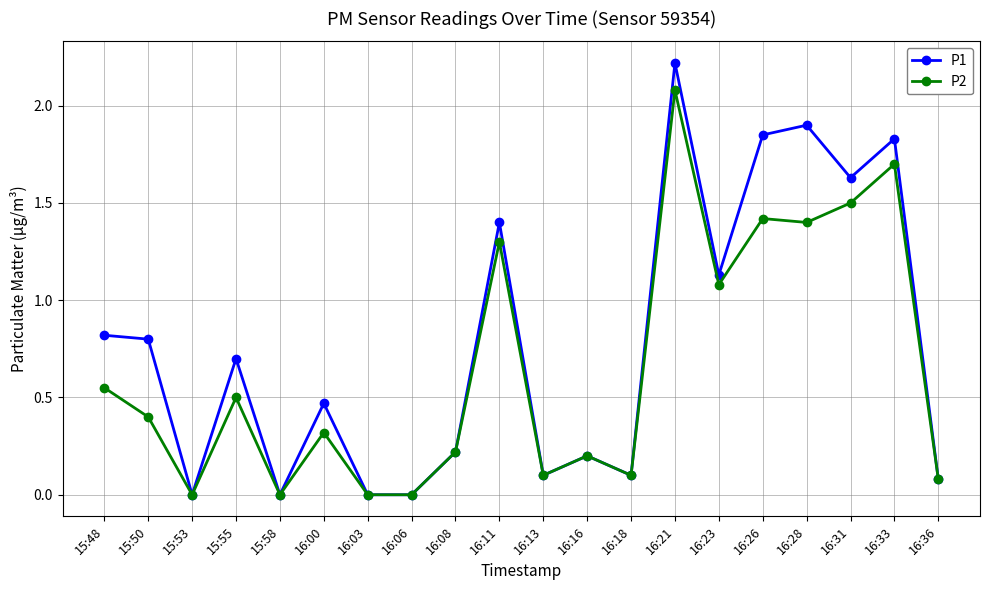

Which series has the widest spread of values?

P1